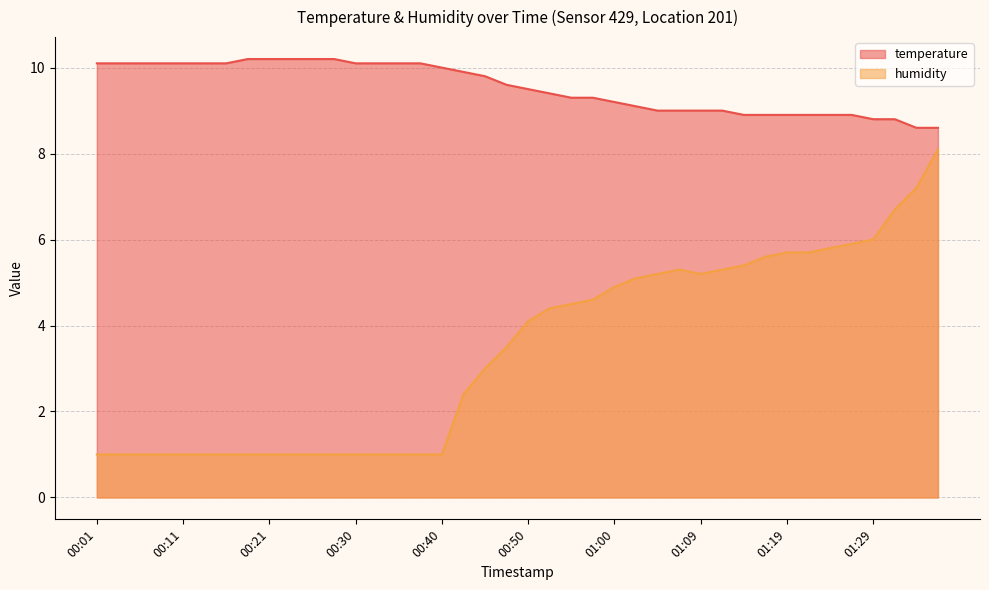

Rank the series by their average value, from lowest to highest.

humidity, temperature